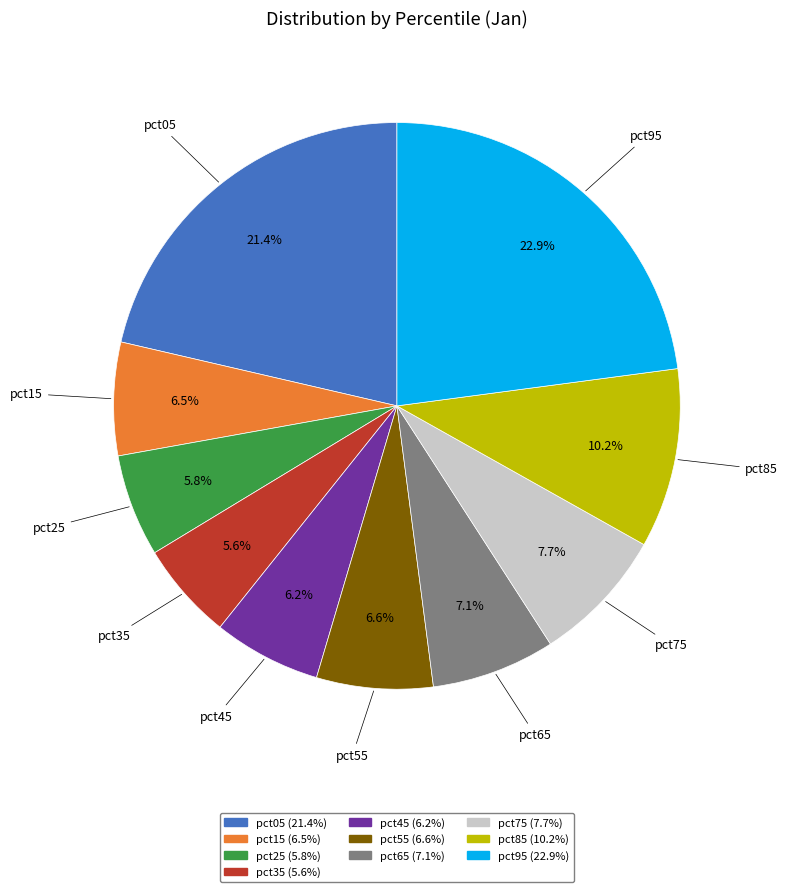

What percentage is NOT represented by pct15?

93.5%